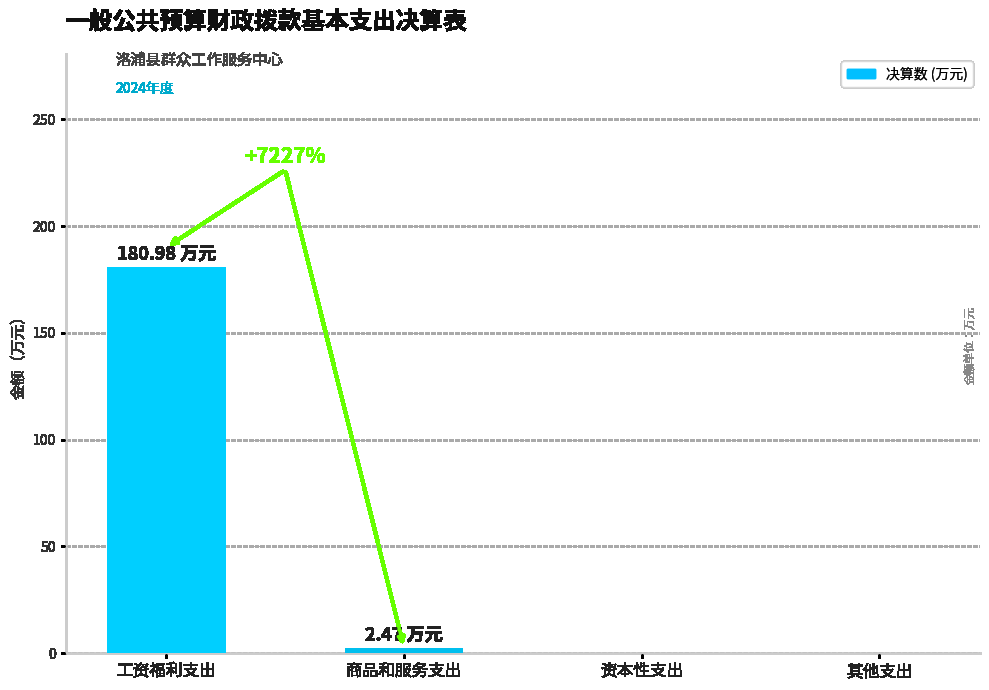

Count the number of categories in the chart.

4